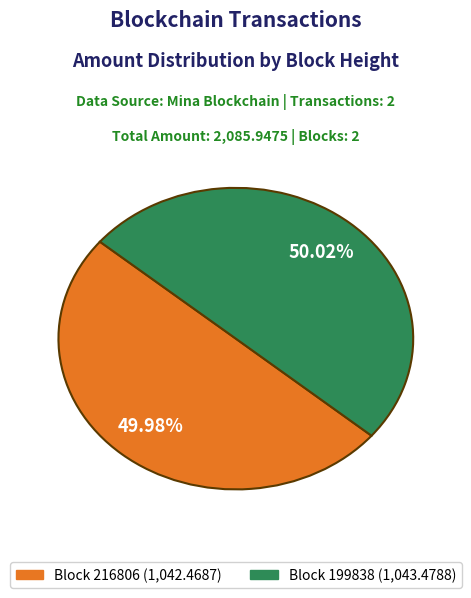

Does any single category account for the majority?

Yes